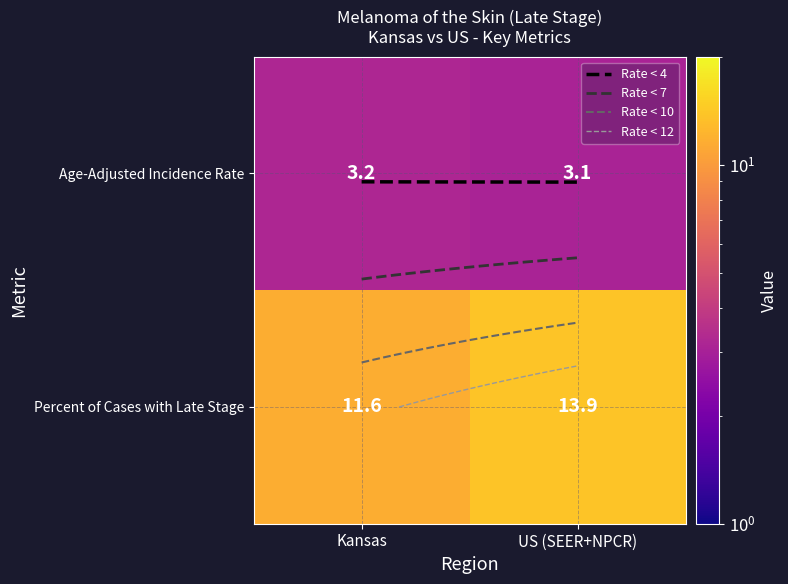

Rank the series by their average value, from lowest to highest.

Age-Adjusted Incidence Rate, Percent of Cases with Late Stage